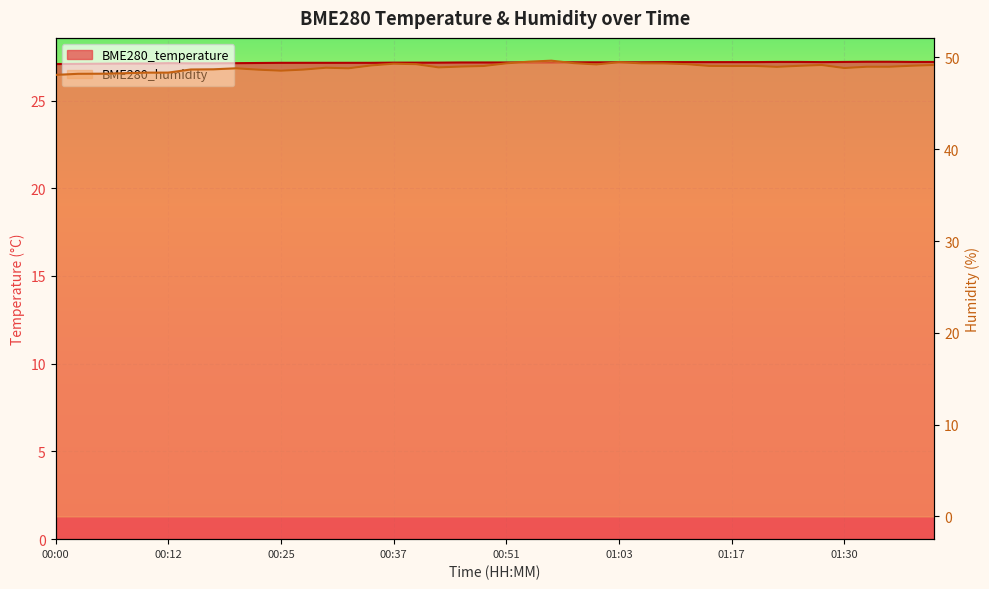

List the labels in order of BME280_humidity value, largest first.

00:56, 00:53, 01:03, 00:58, 00:51, 01:06, 01:09, 00:37, 00:40, 01:12, 01:01, 01:28, 01:40, 00:35, 01:37, 01:25, 01:14, 01:20, 00:48, 01:17, 00:45, 01:33, 01:35, 01:22, 00:43, 00:30, 01:30, 00:20, 00:32, 00:17, 00:15, 00:27, 00:22, 00:25, 00:10, 00:12, 00:07, 00:05, 00:02, 00:00